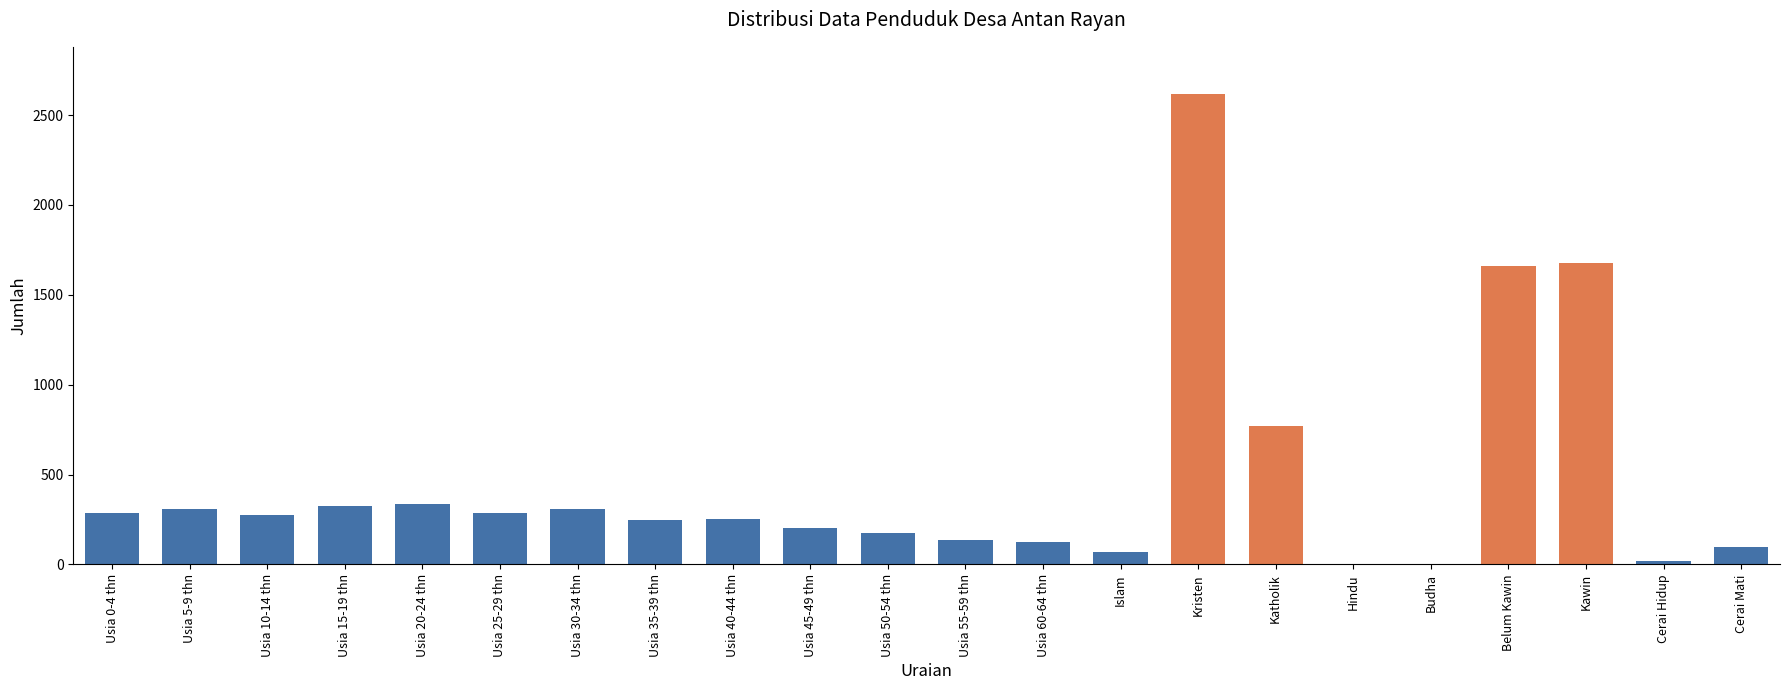

Is it true that the value at Usia 20-24 thn is 334?

True